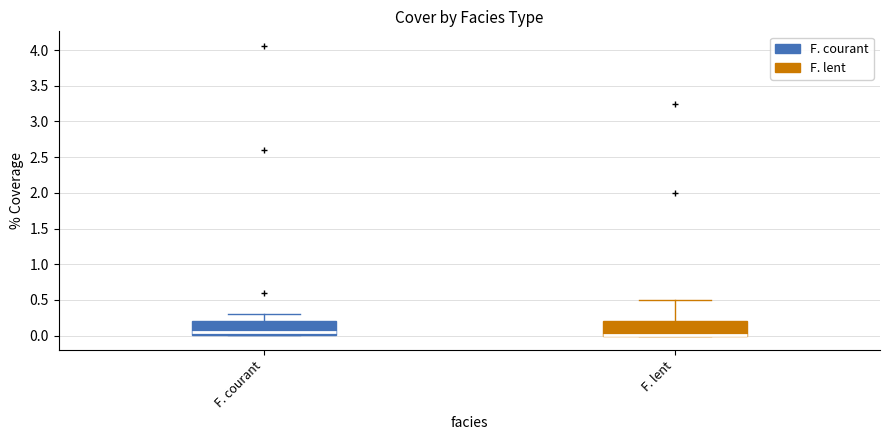

Where does the upper whisker of the box for F. lent end on the y-axis? The values are not printed on the chart, so give them approximately, as read against the axis.

0.50